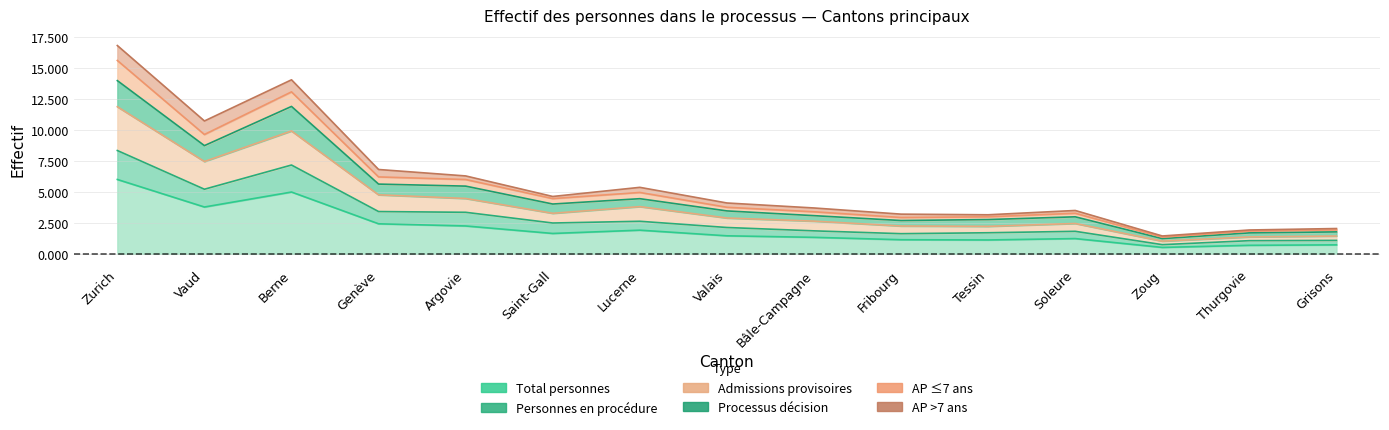

Is the value of Admissions provisoires at Grisons greater than the value of Personnes en procédure at Fribourg?

Yes